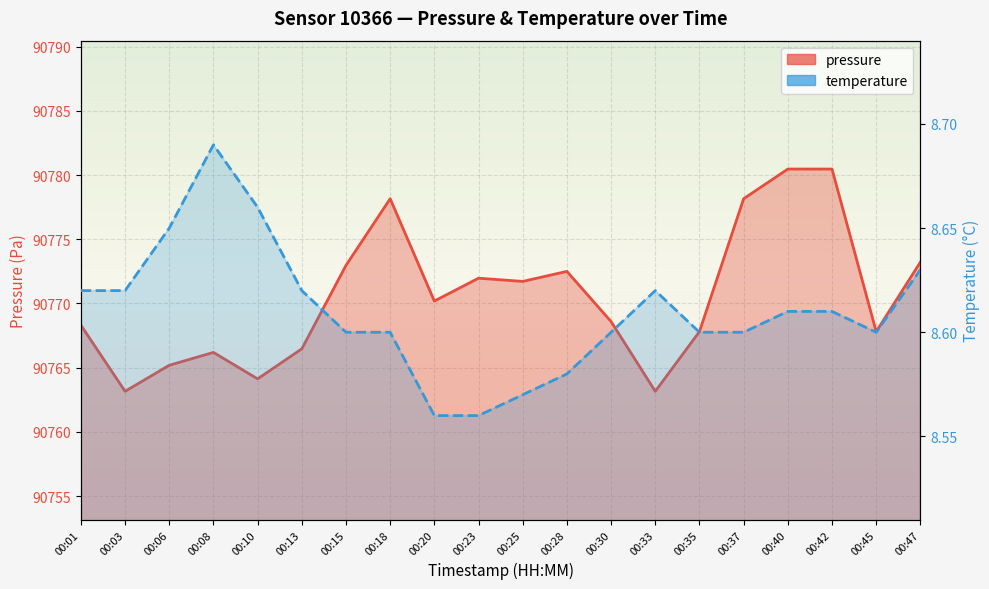

At which category does pressure reach its first local valley?

00:03